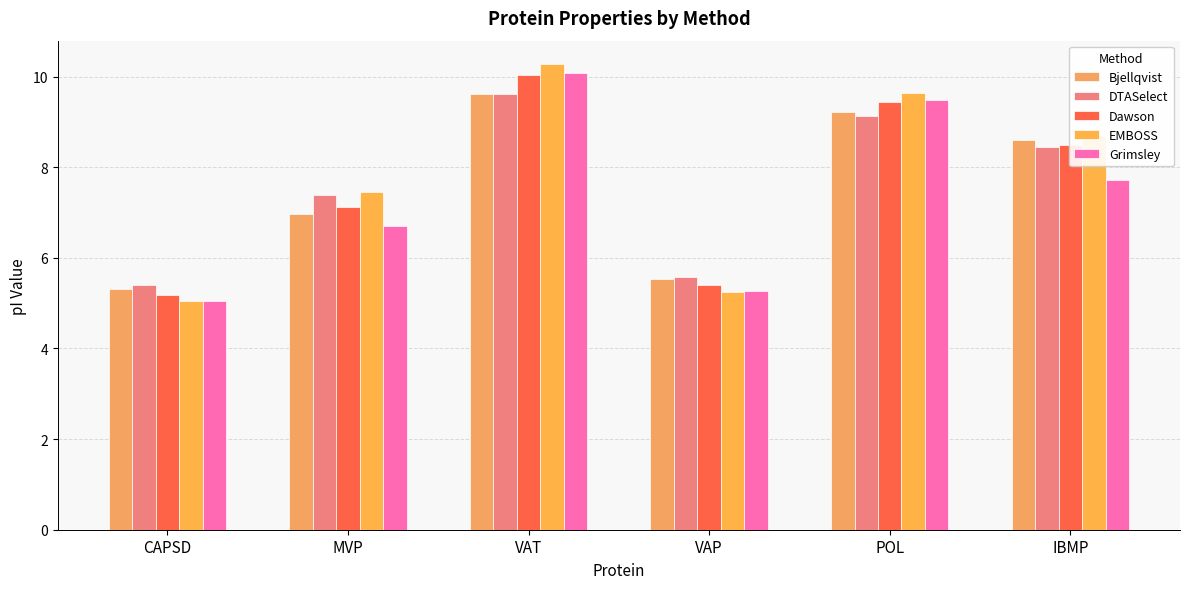

Reading left to right, extract all data points from this chart.

Bjellqvist: CAPSD=5.3	MVP=7.0	VAT=9.6	VAP=5.5	POL=9.2	IBMP=8.6
DTASelect: CAPSD=5.4	MVP=7.4	VAT=9.6	VAP=5.6	POL=9.1	IBMP=8.4
Dawson: CAPSD=5.2	MVP=7.1	VAT=10.0	VAP=5.4	POL=9.4	IBMP=8.5
EMBOSS: CAPSD=5.1	MVP=7.5	VAT=10.3	VAP=5.2	POL=9.6	IBMP=8.7
Grimsley: CAPSD=5.1	MVP=6.7	VAT=10.1	VAP=5.3	POL=9.5	IBMP=7.7